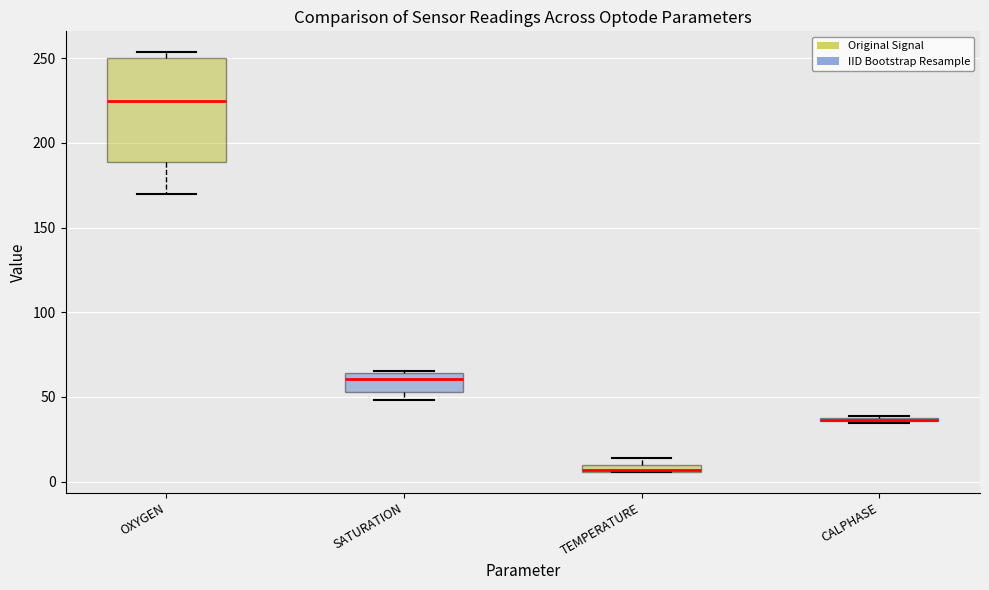

Which box is the tallest, from its lower edge to its upper edge?

OXYGEN